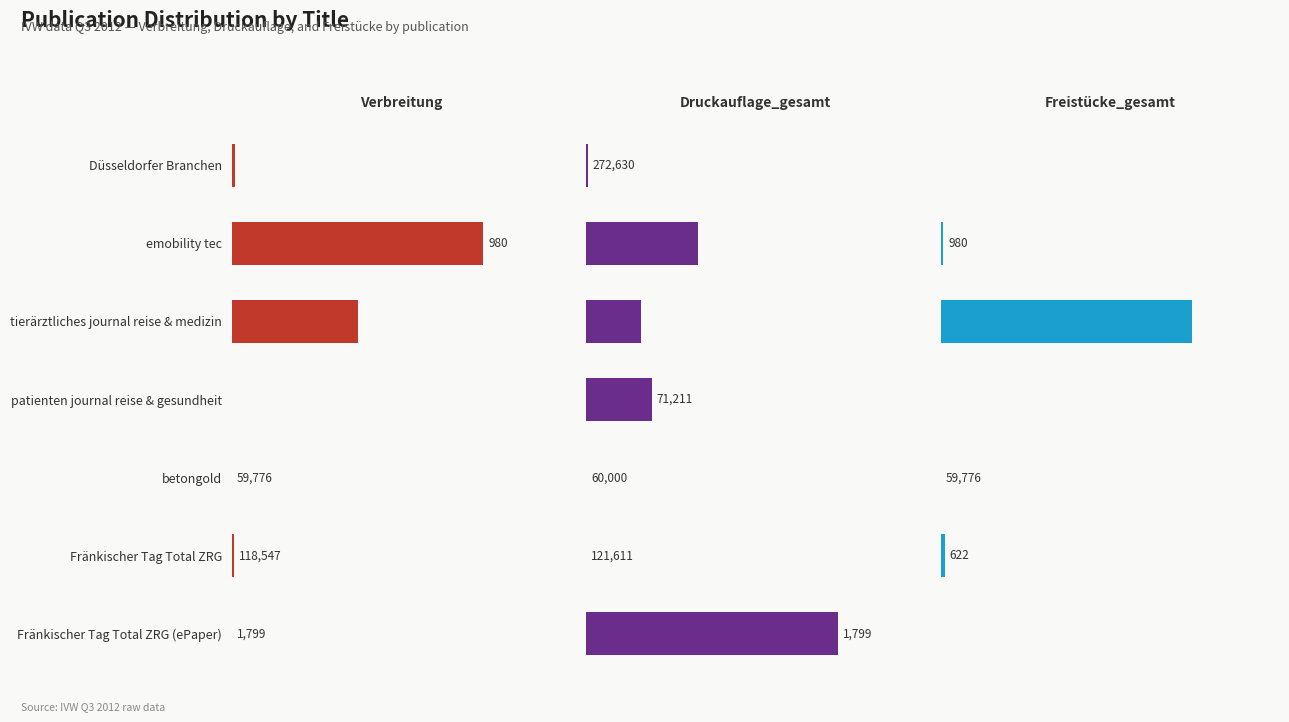

The value of Freistücke_gesamt at patienten journal reise & gesundheit is 40151. True or false?

False